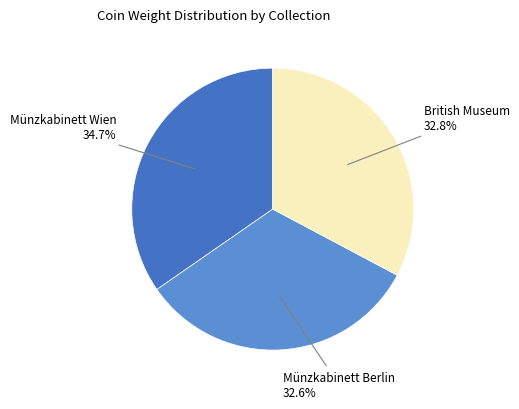

Does any single category account for the majority?

No